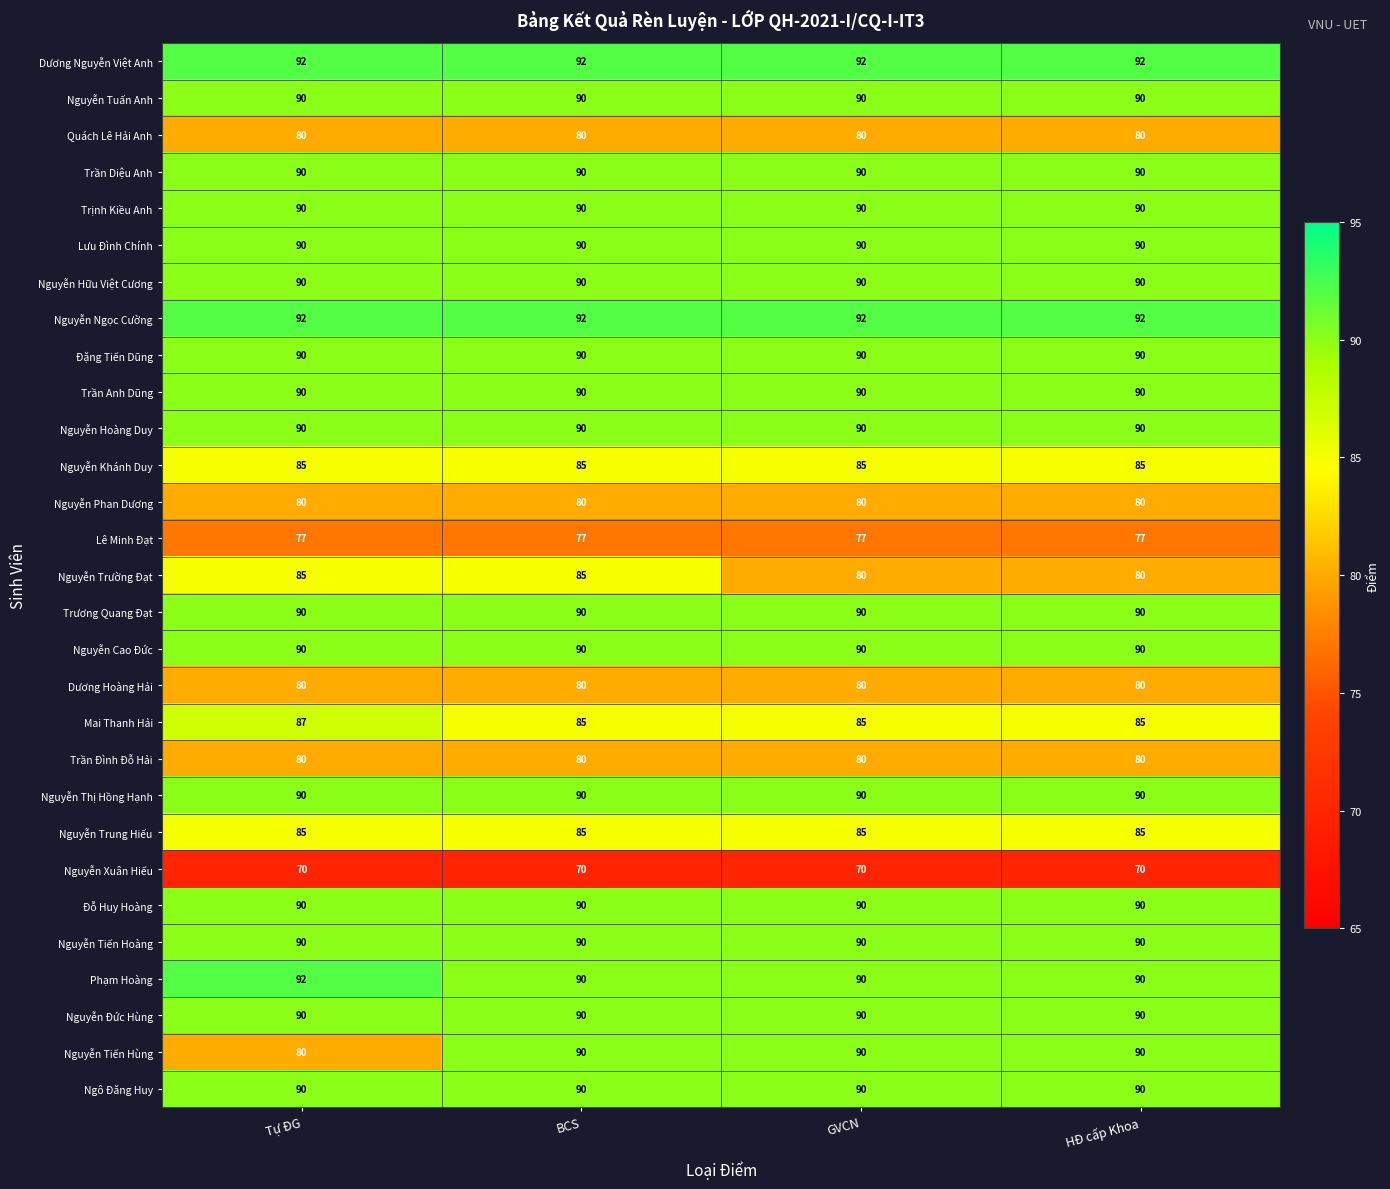

What is the maximum value shown in the chart?

92